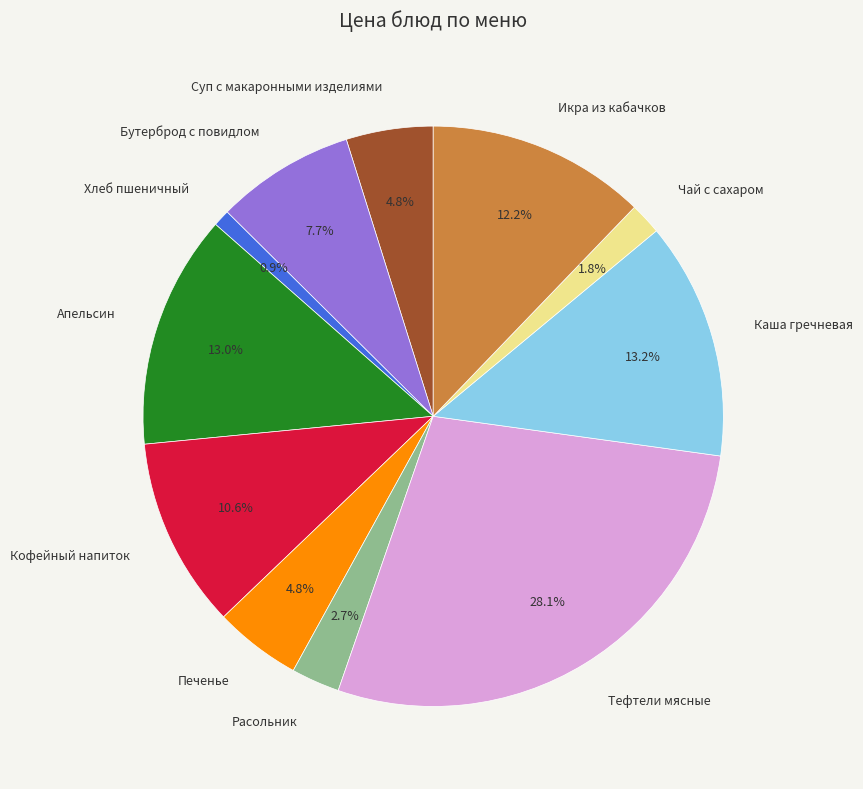

What is the largest slice in the pie chart?

Тефтели мясные